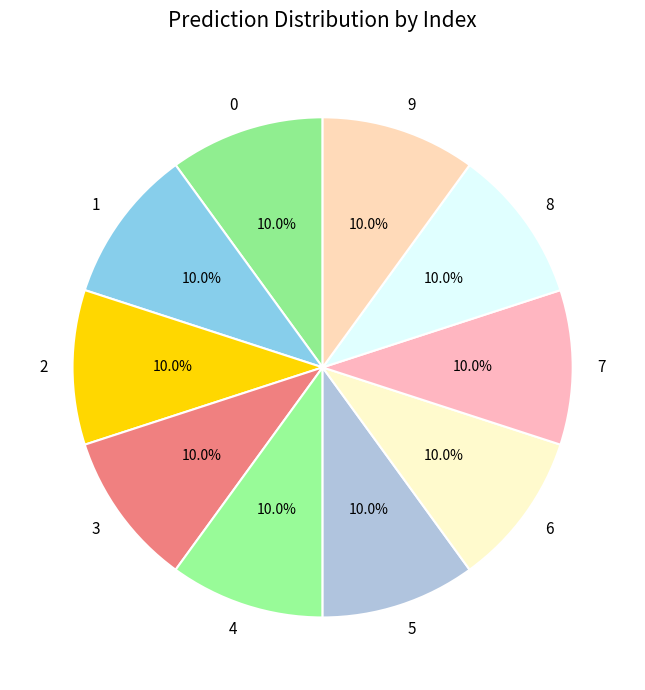

Approximately how many times larger is the value at 1 compared to 2?

1.0